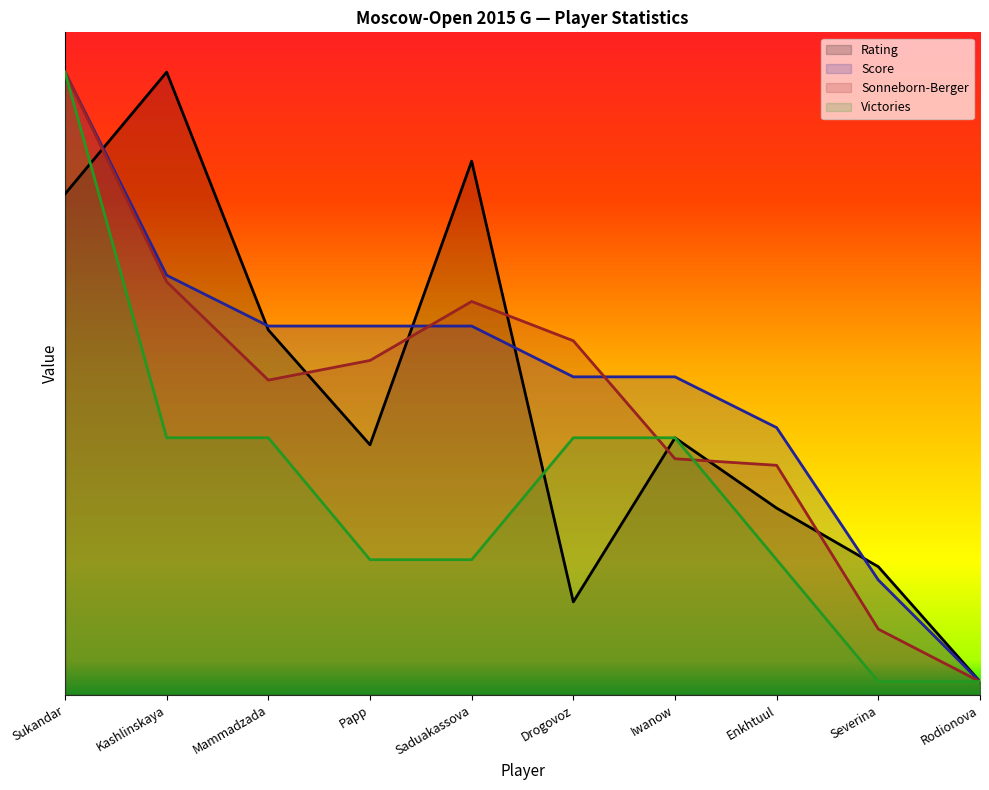

Rank the categories by Victories value from lowest to highest.

Severina, Rodionova, Papp, Saduakassova, Enkhtuul, Kashlinskaya, Mammadzada, Drogovoz, Iwanow, Sukandar